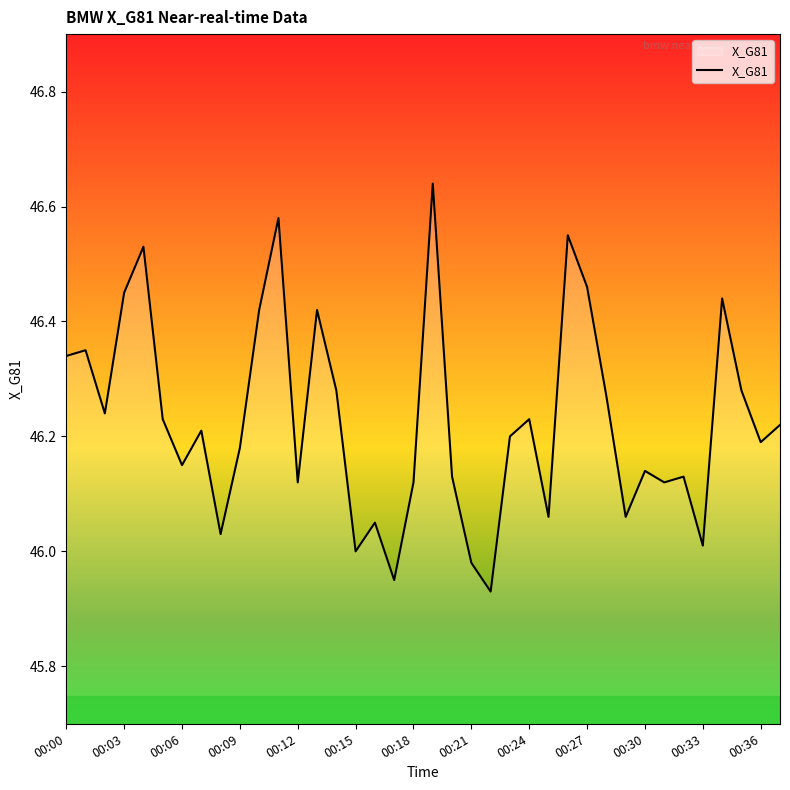

What is the difference between the maximum and minimum values?

0.7